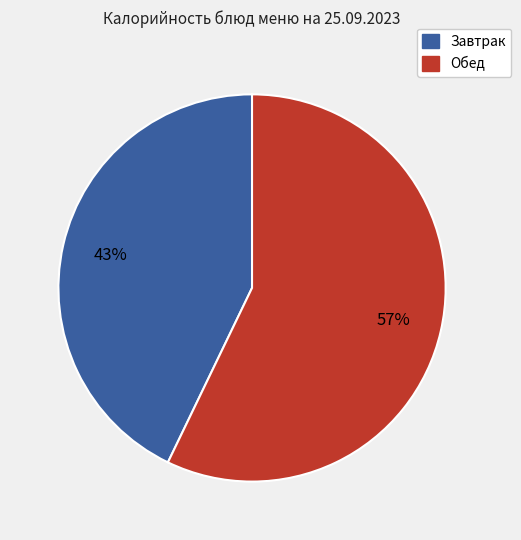

Approximately how many times larger is the value at Обед compared to Завтрак?

1.3